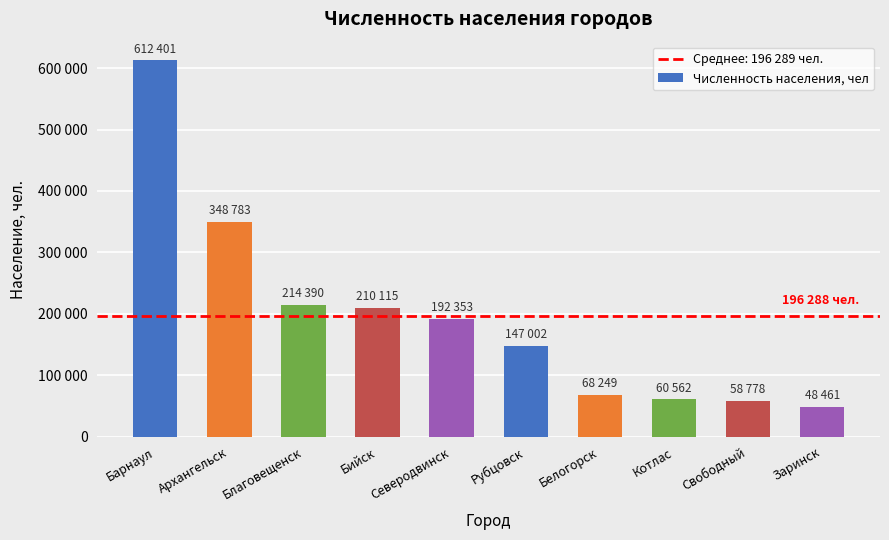

Does the chart contain any negative values?

No